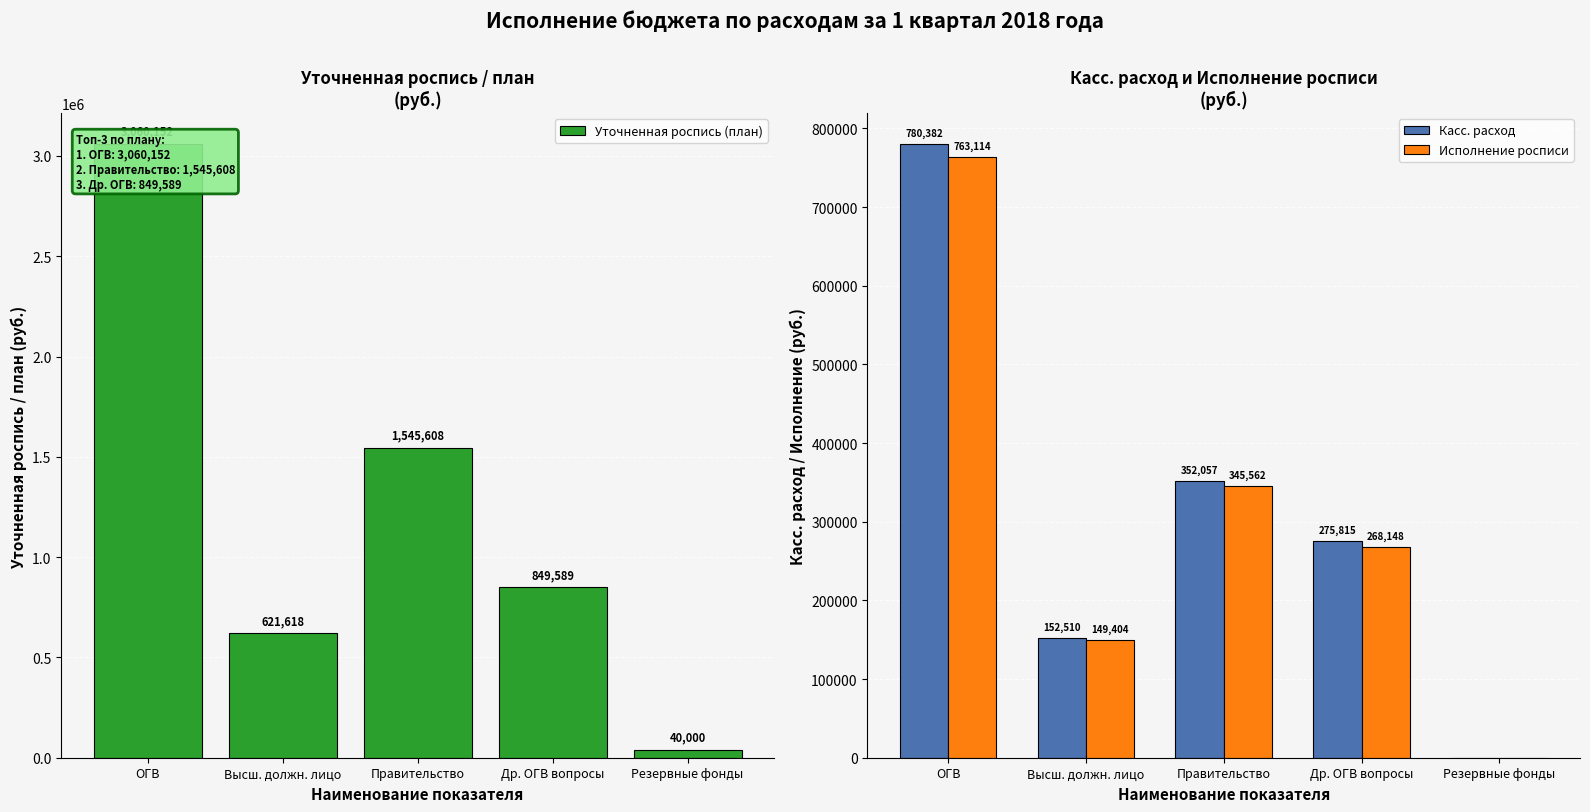

What is the minimum value for Уточненная роспись (план)?

40000.0